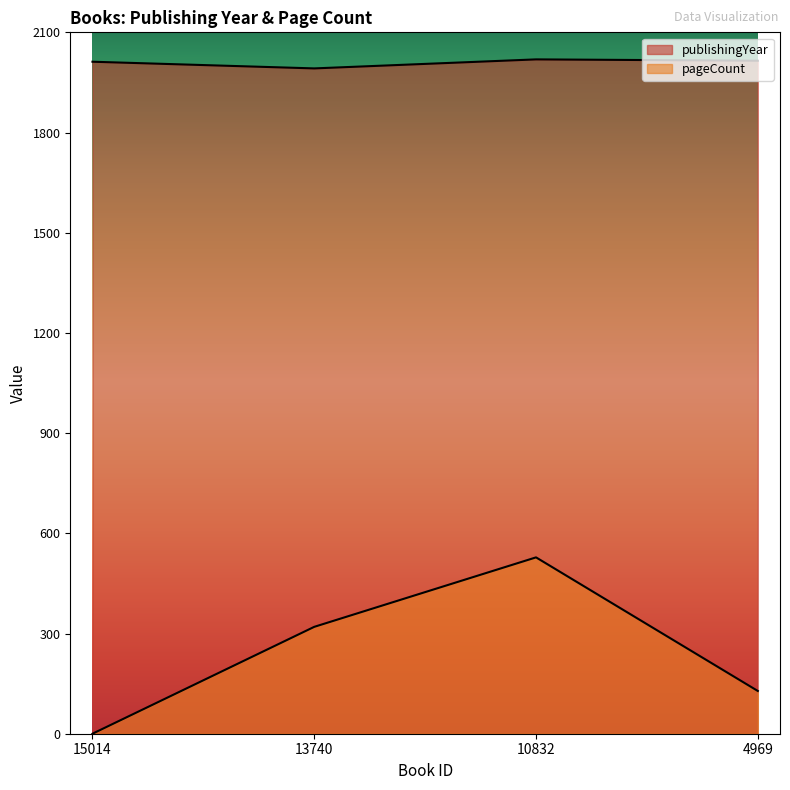

Which has a higher value, 4969 or 13740?

4969